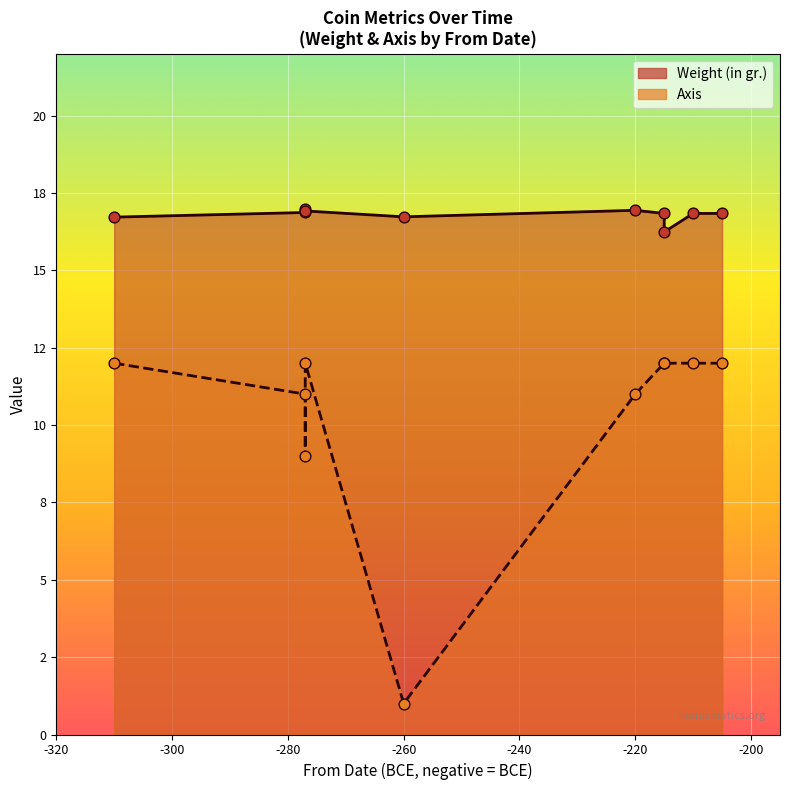

What is the total value across all series at -215?

28.8